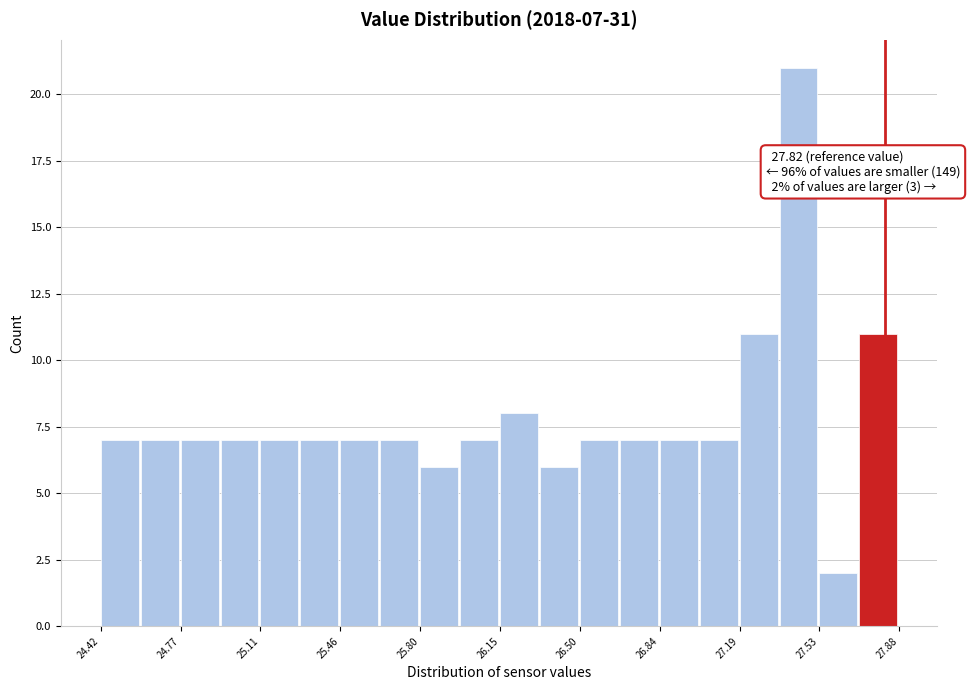

Around what value on the x-axis is the tallest bar? Give the approximate position of its centre, as read against the axis.

27.45